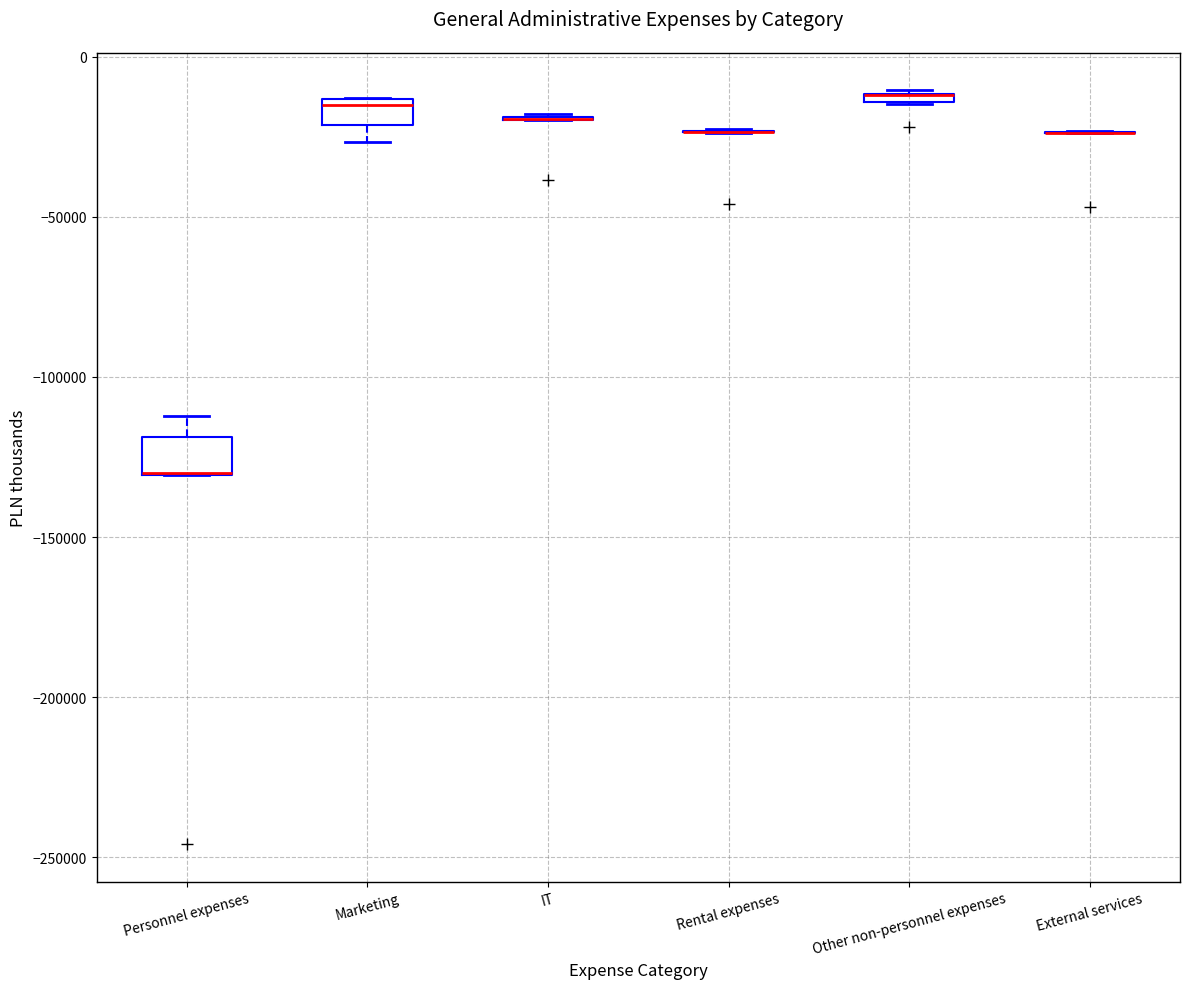

Where is the upper edge of the box for Personnel expenses on the y-axis? The values are not printed on the chart, so give them approximately, as read against the axis.

-120000